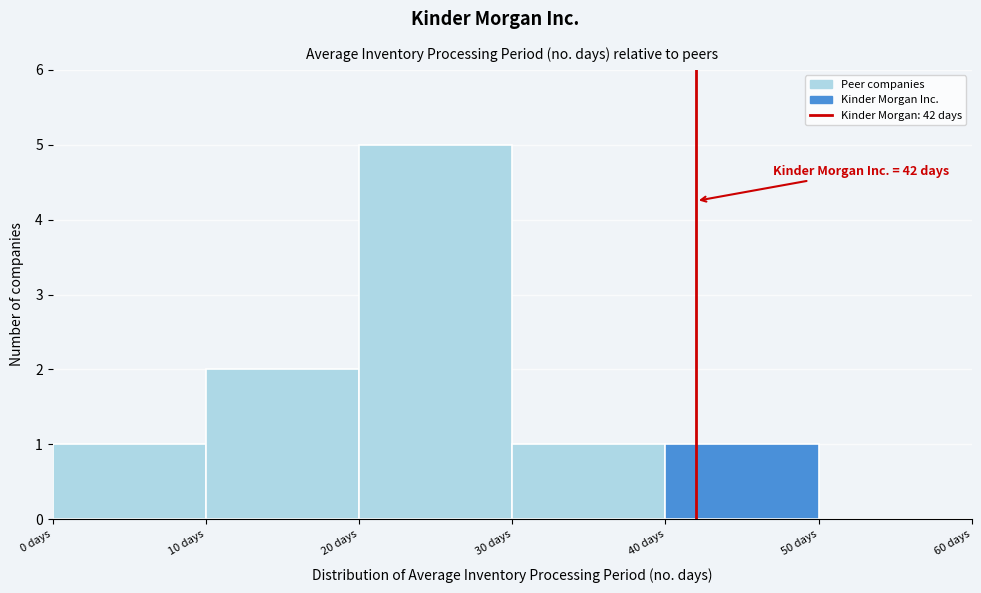

Which range on the x-axis has the tallest bar?

20 to 30